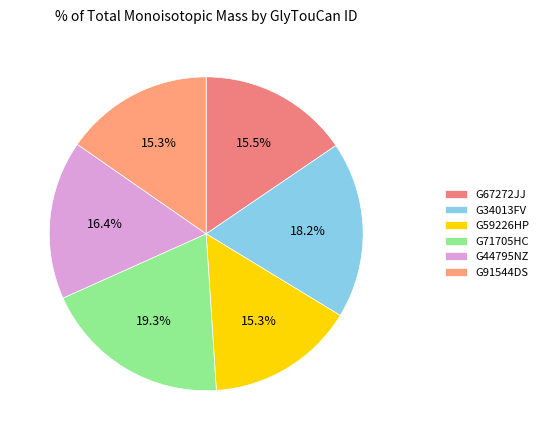

Which slice is the smallest?

G59226HP